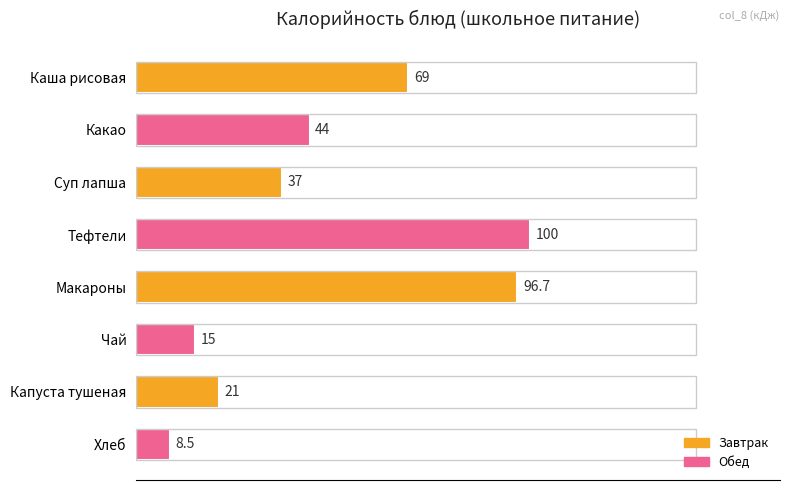

What is the ratio of the value at Чай to the value at Суп лапша?

0.4